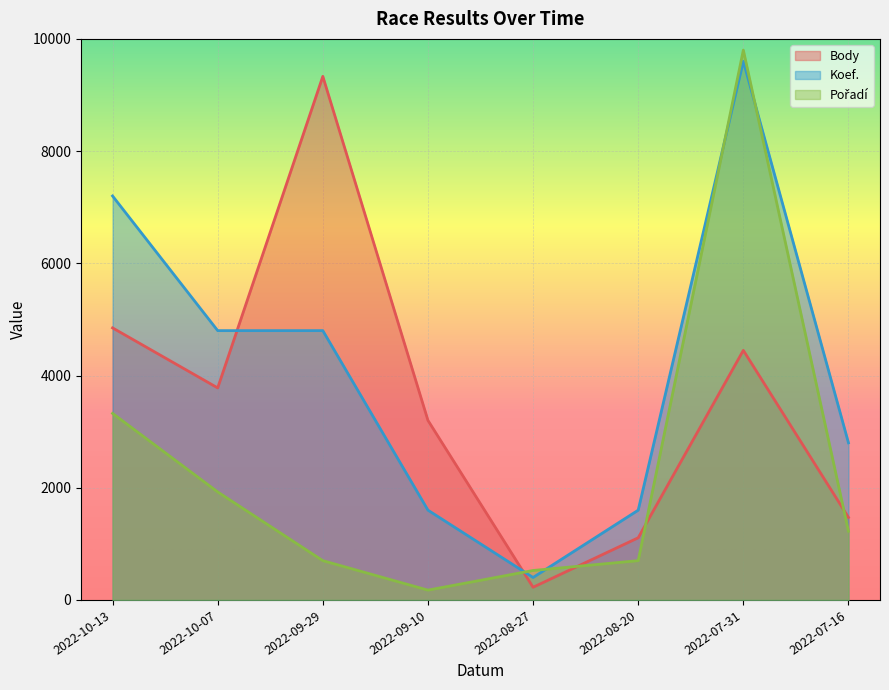

Which category has the lowest value in the Pořadí series?

2022-09-10